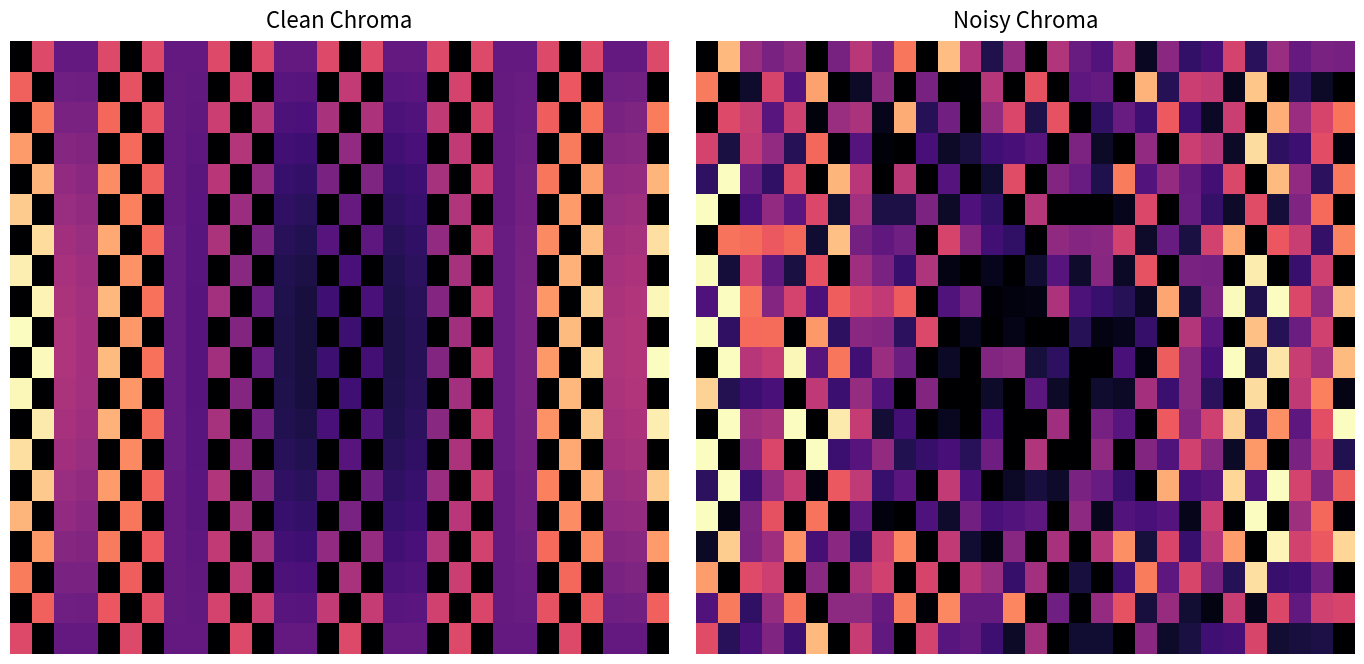

How many categories are shown in the chart?

30